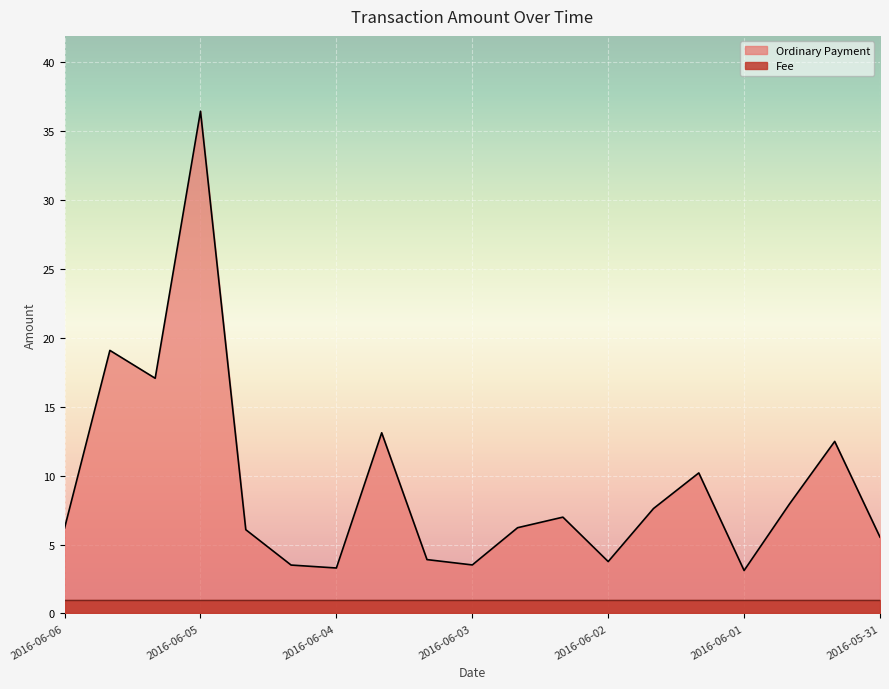

True or false: the data shows 3.8 at 2016-06-02.

True